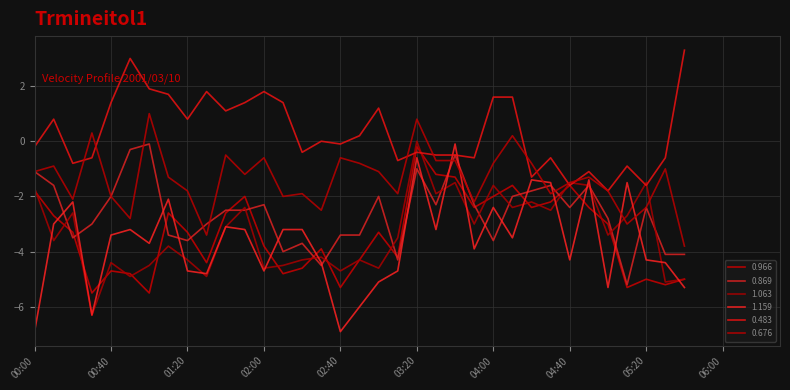

What is the sum of all 1.159 values?

-127.9